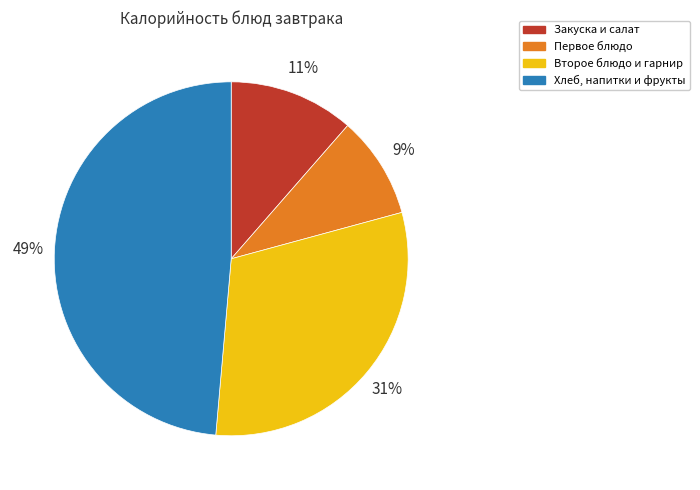

To the nearest percent, what is the average slice percentage?

25%